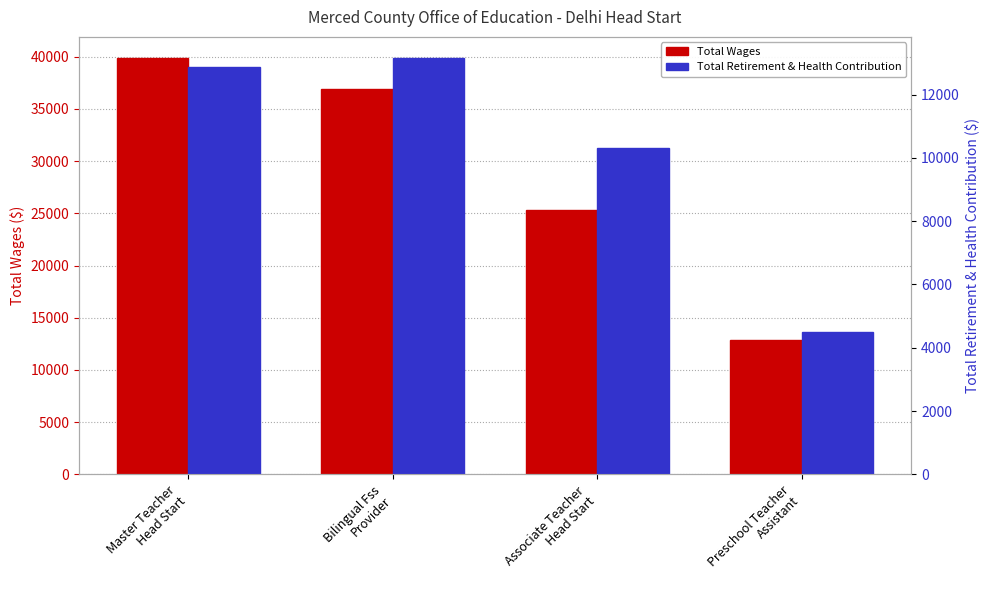

What is the maximum value for Total Retirement & Health Contribution?

13164